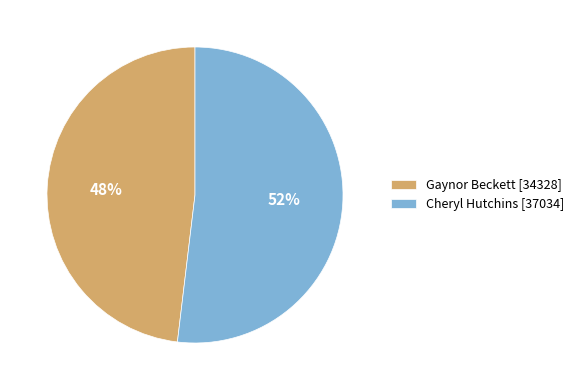

Rank the categories by value from lowest to highest.

Gaynor Beckett [34328], Cheryl Hutchins [37034]